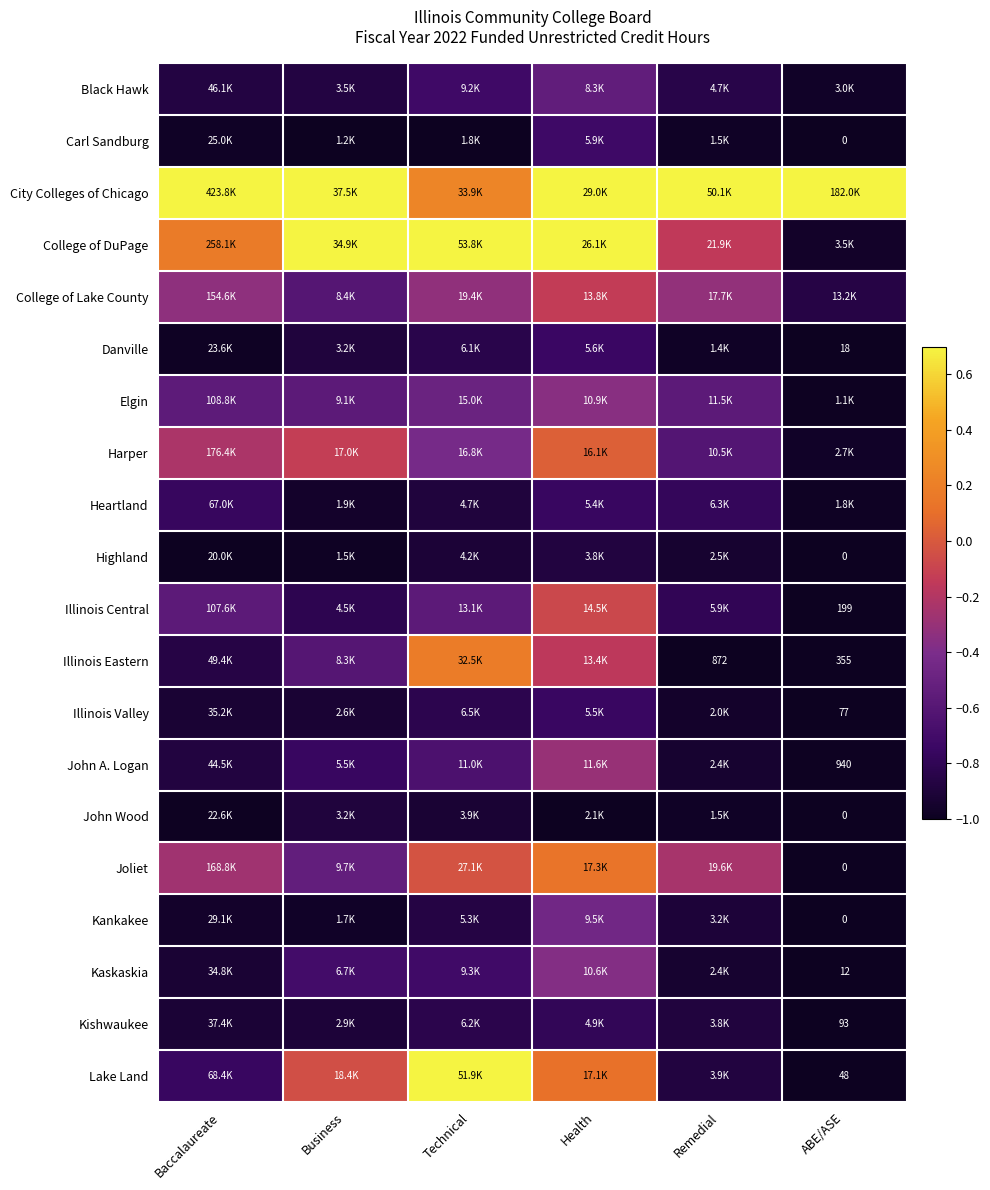

Count the number of data series in this chart.

20